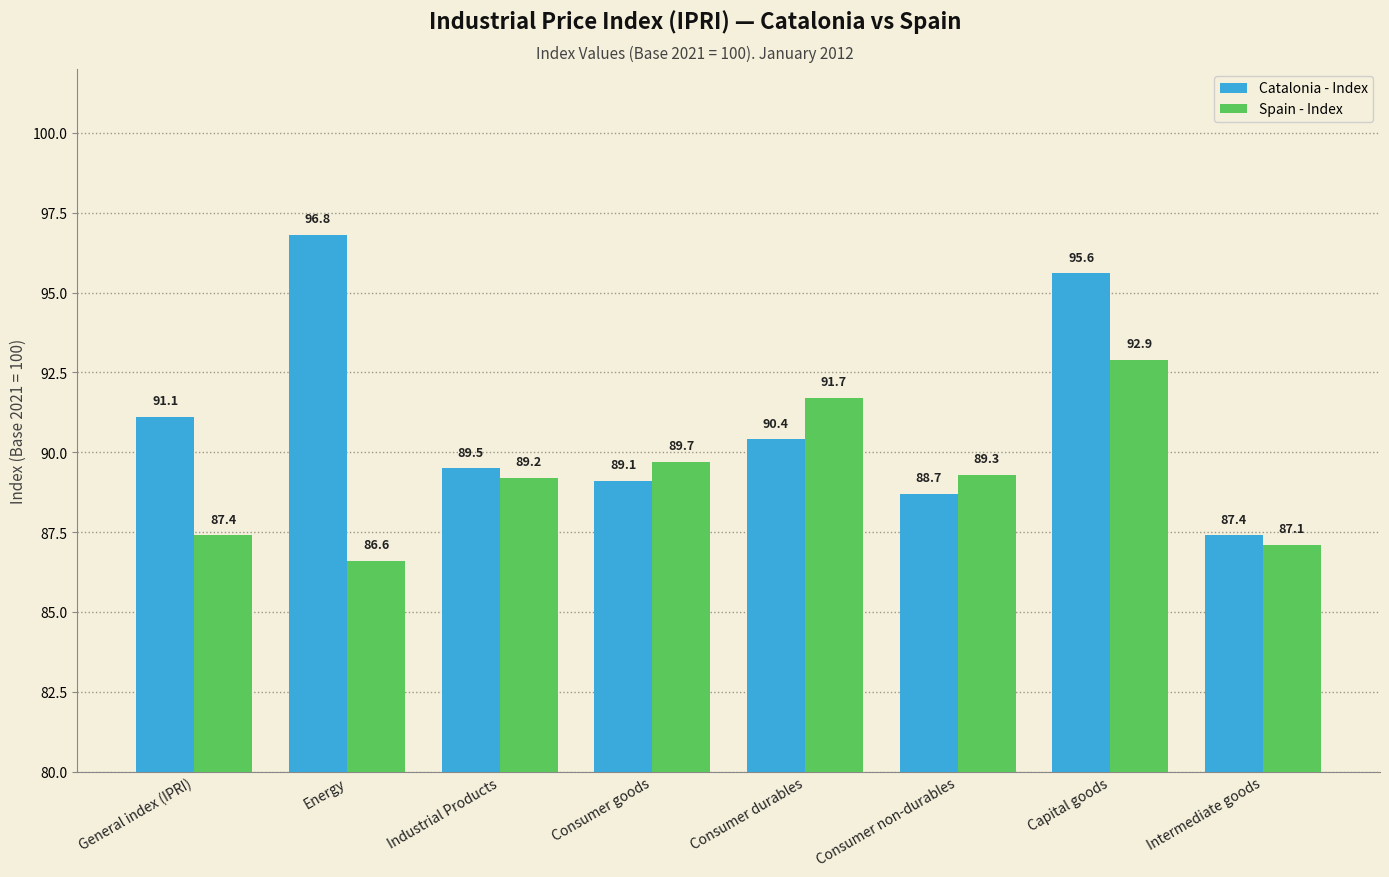

Which series has the widest spread of values?

Catalonia - Index